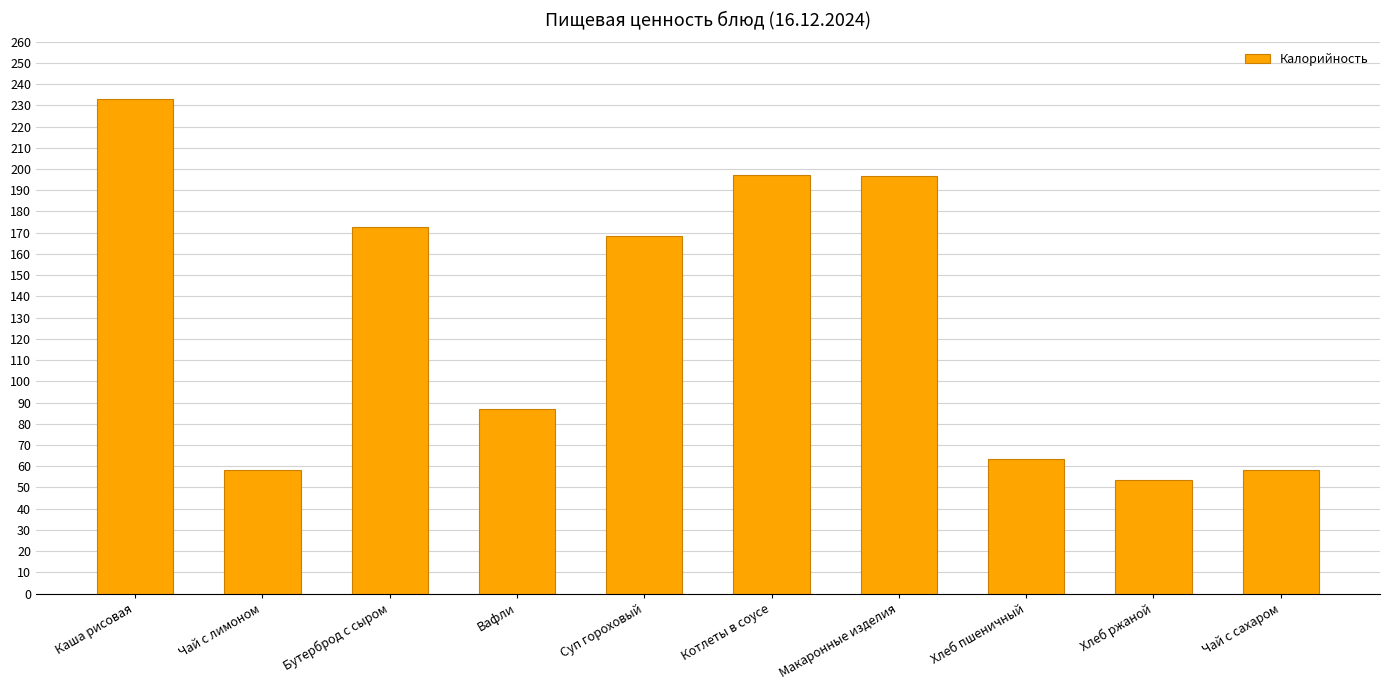

True or false: the data shows 290.4 at Макаронные изделия.

False